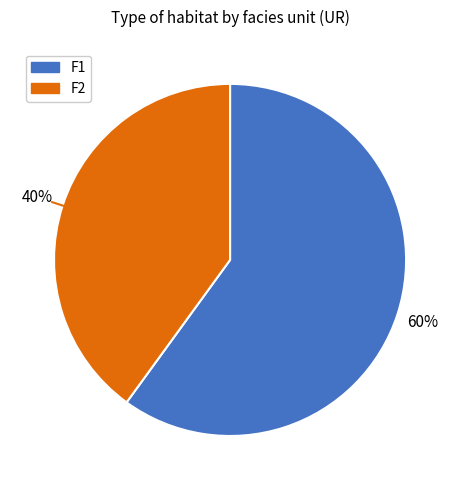

Which category has the smallest portion of the pie?

F2